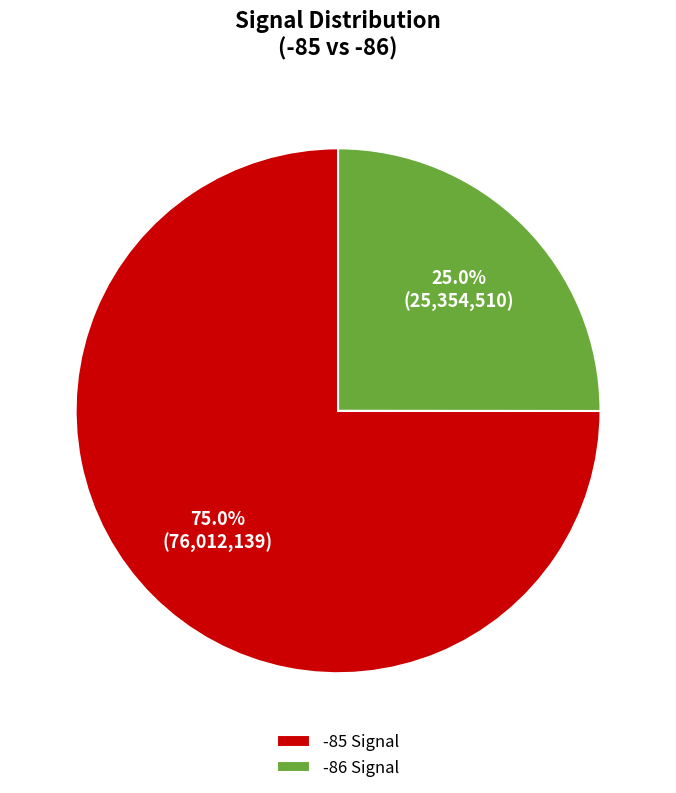

Is there any slice that represents more than half of the pie?

Yes